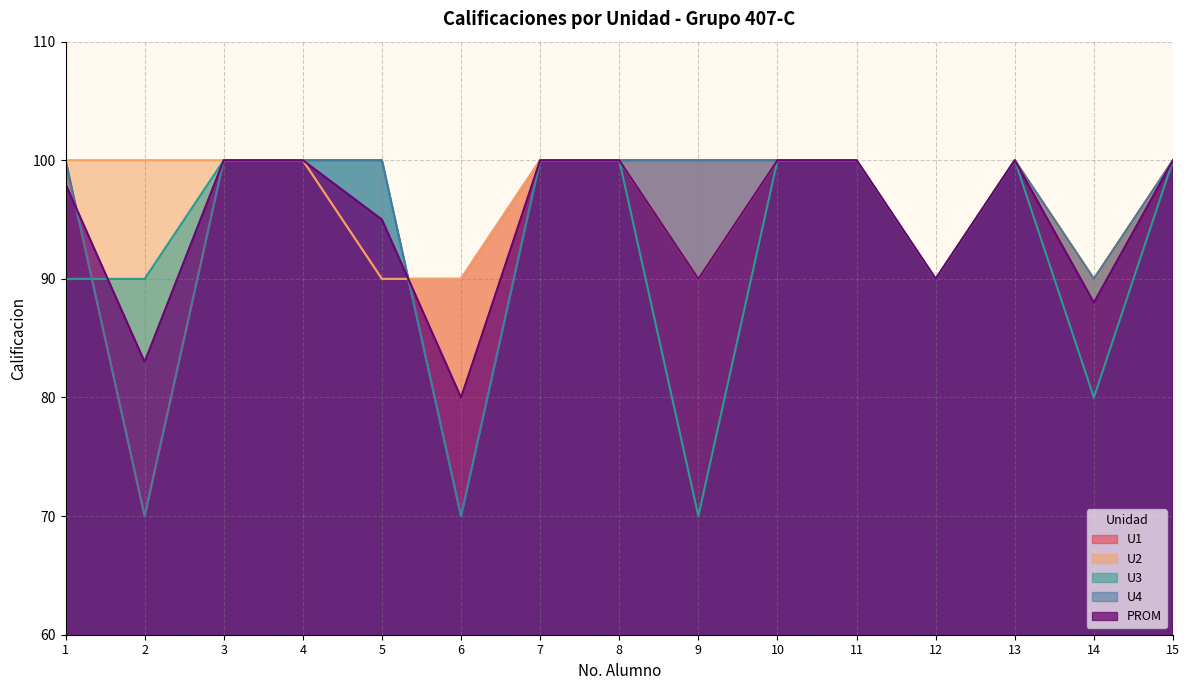

At which category does the chart reach its minimum across all series?

2